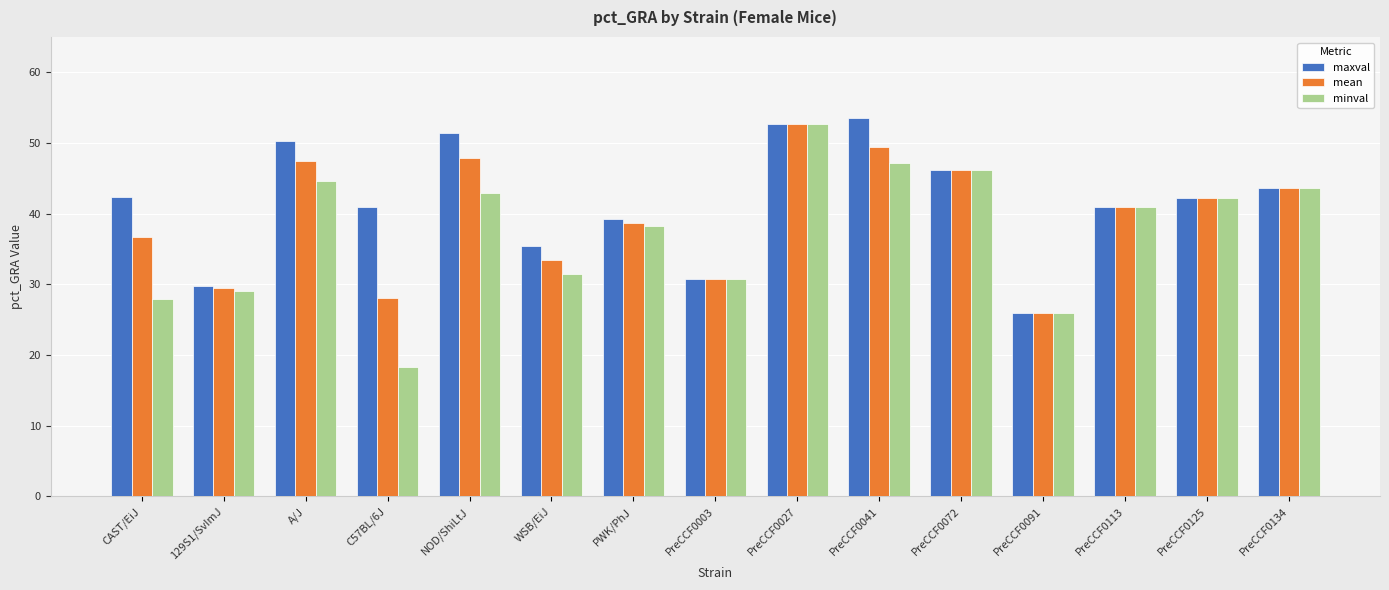

What is the sum of all maxval values?

625.5